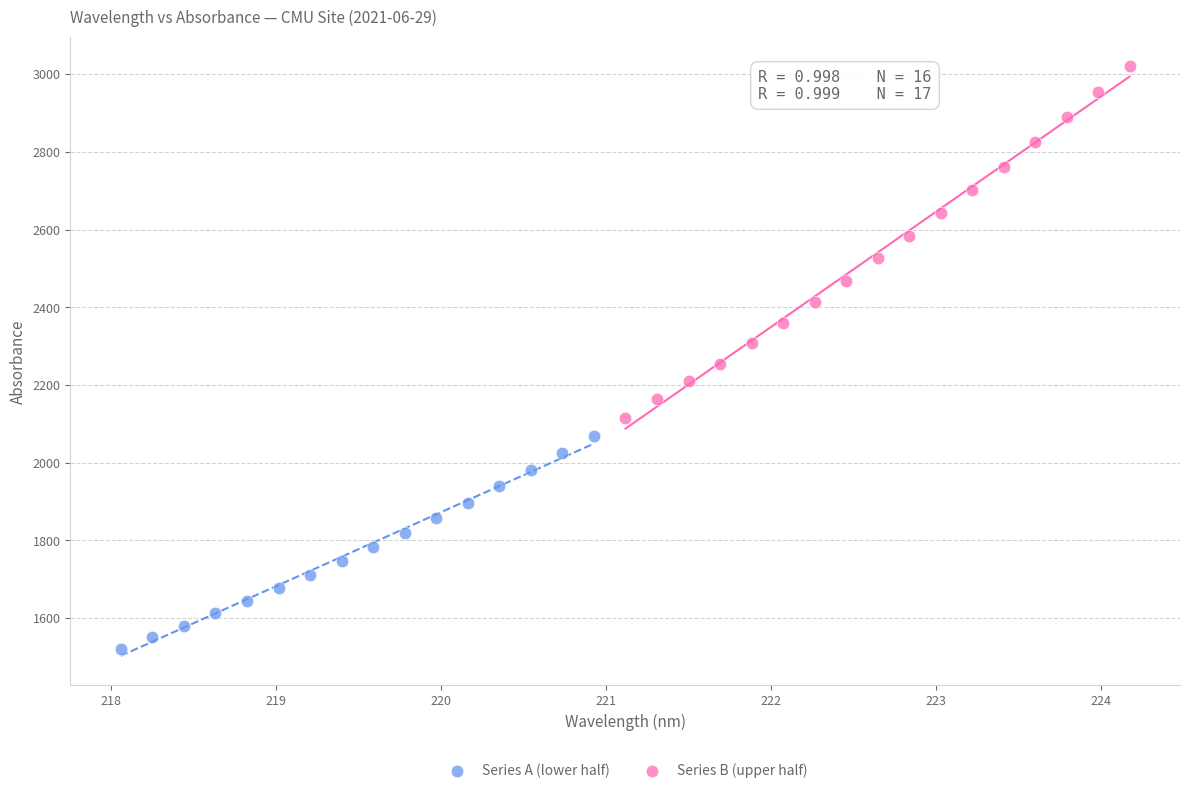

Which series has the widest spread of Y values?

Series B (upper half)